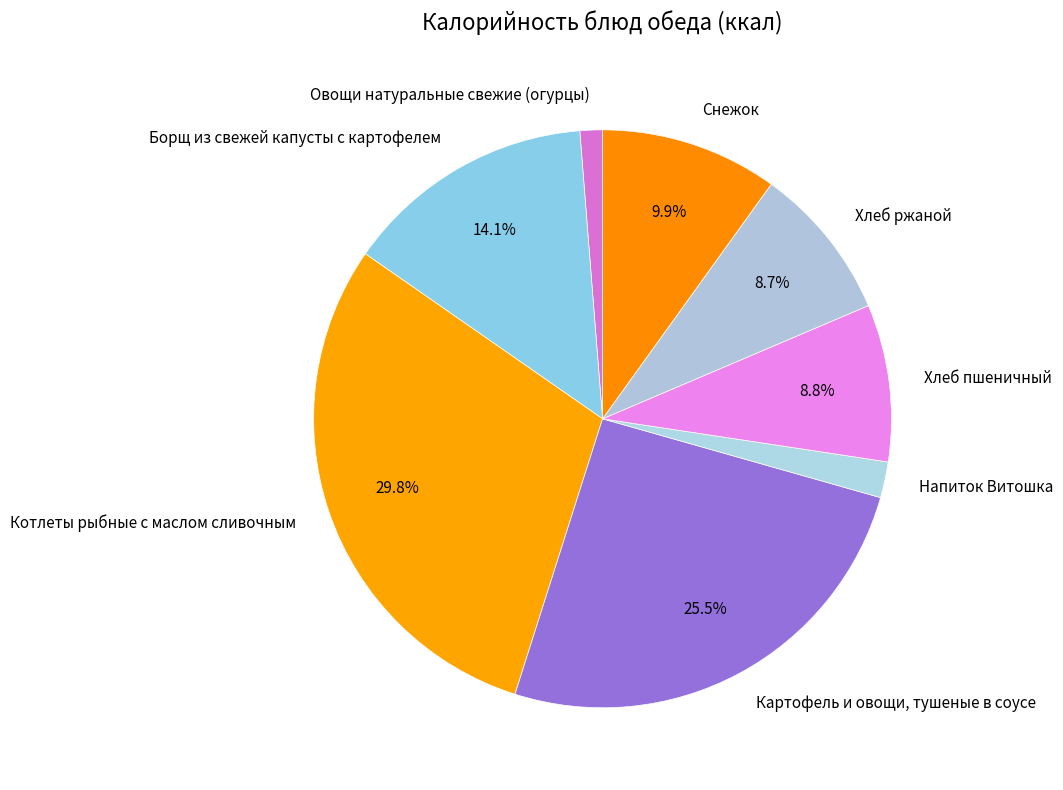

Which has a higher value, Котлеты рыбные с маслом сливочным or Картофель и овощи, тушеные в соусе?

Котлеты рыбные с маслом сливочным